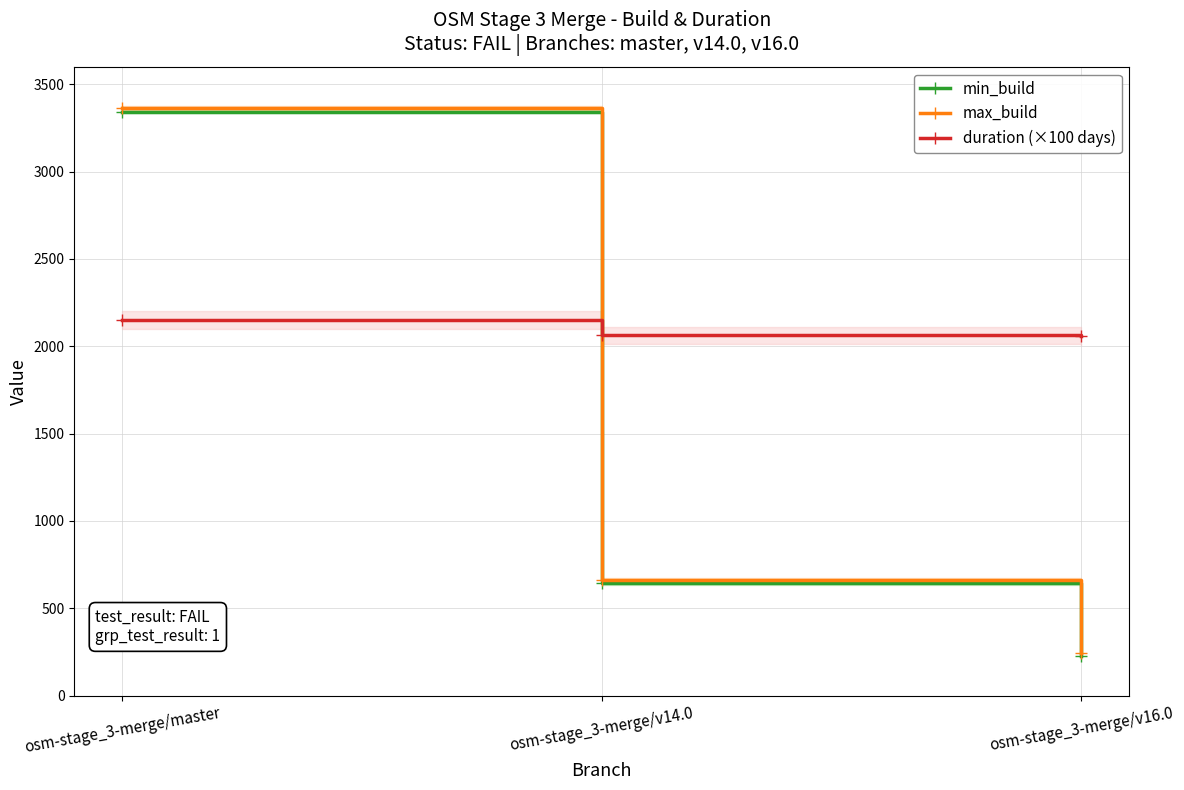

Is it true that max_build equals 1048.8 at osm-stage_3-merge/master?

False